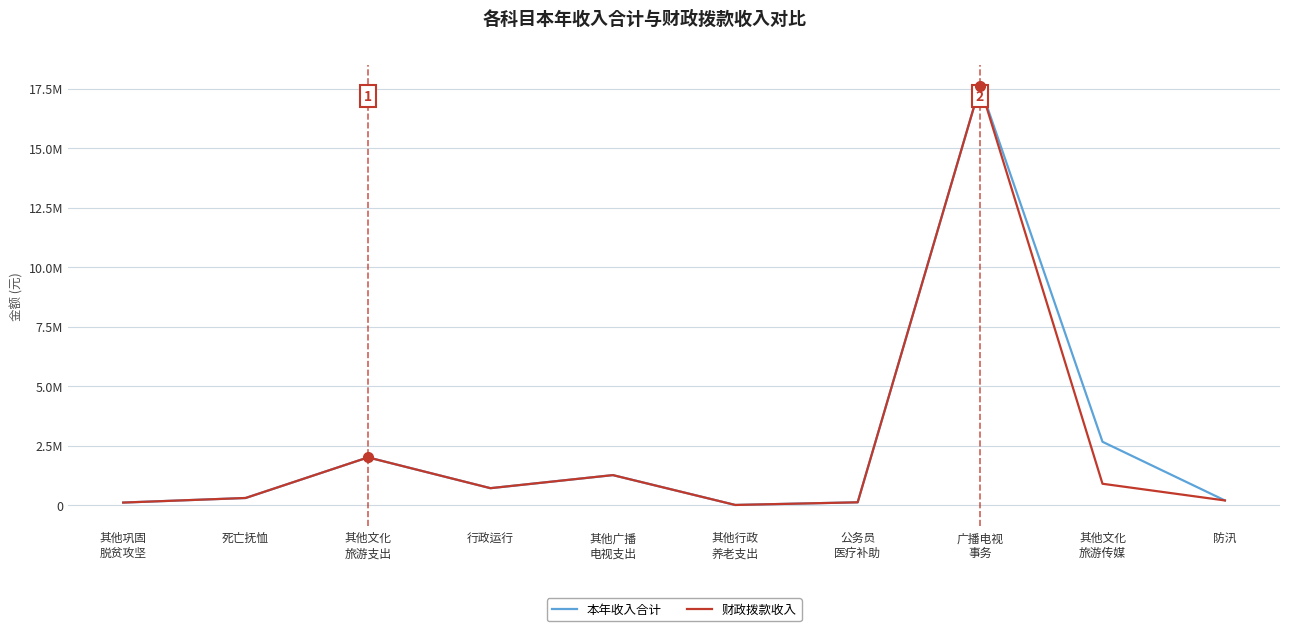

At 其他文化
旅游传媒, list the series in order from smallest to largest.

财政拨款收入, 本年收入合计